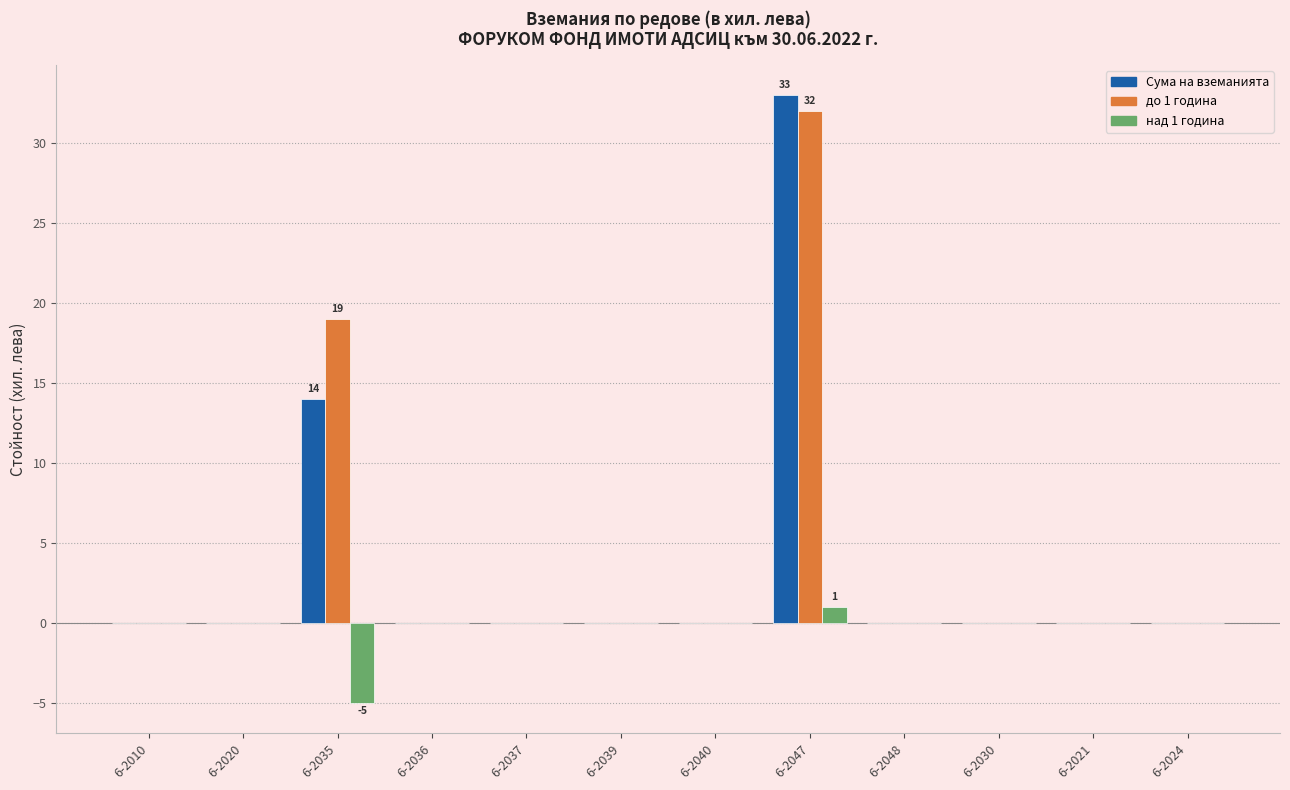

At which label does над 1 година reach its peak?

6-2047